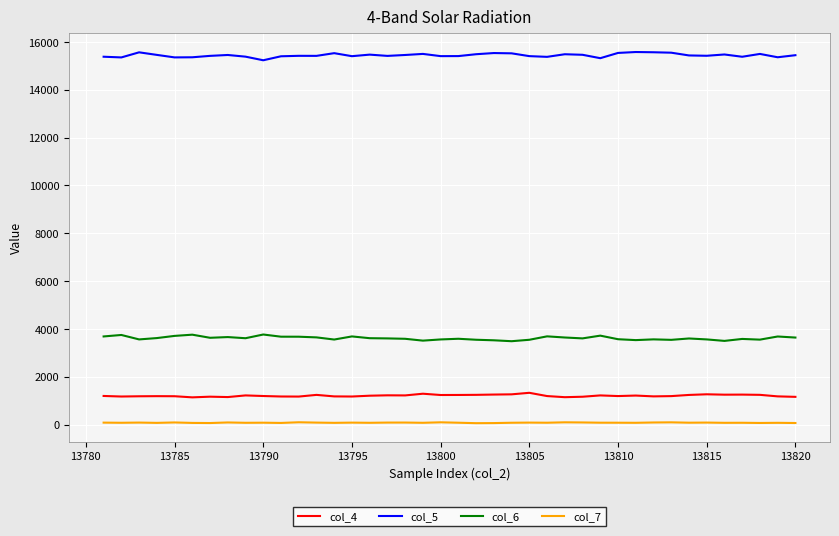

Which series has the largest total across all categories?

col_5